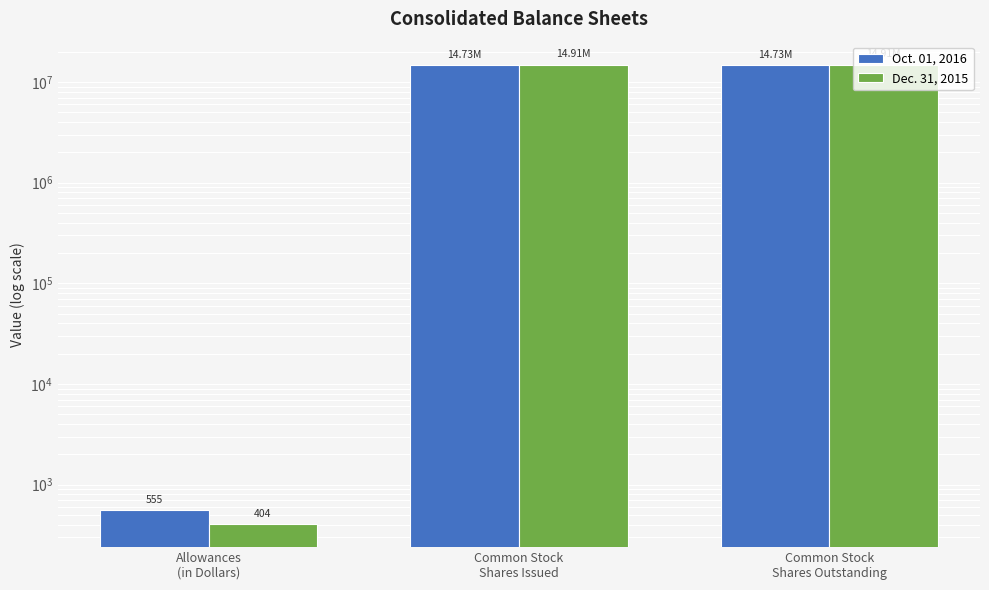

What is the difference between the second highest and minimum values in the Oct. 01, 2016 series?

14731644